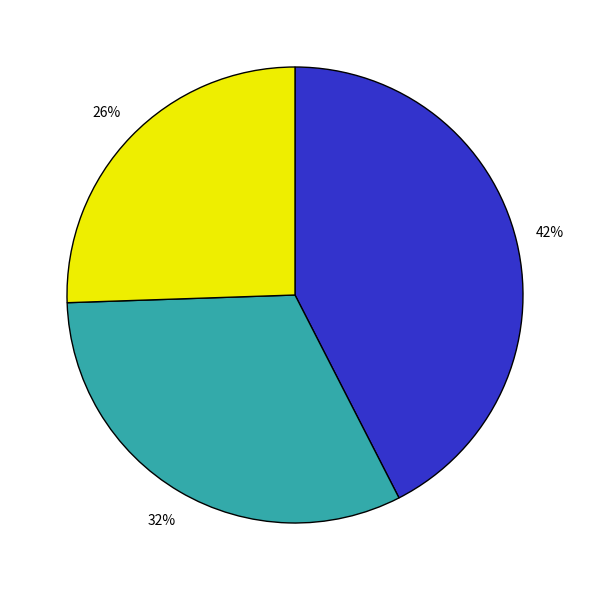

To the nearest percent, what is the average slice percentage?

33%